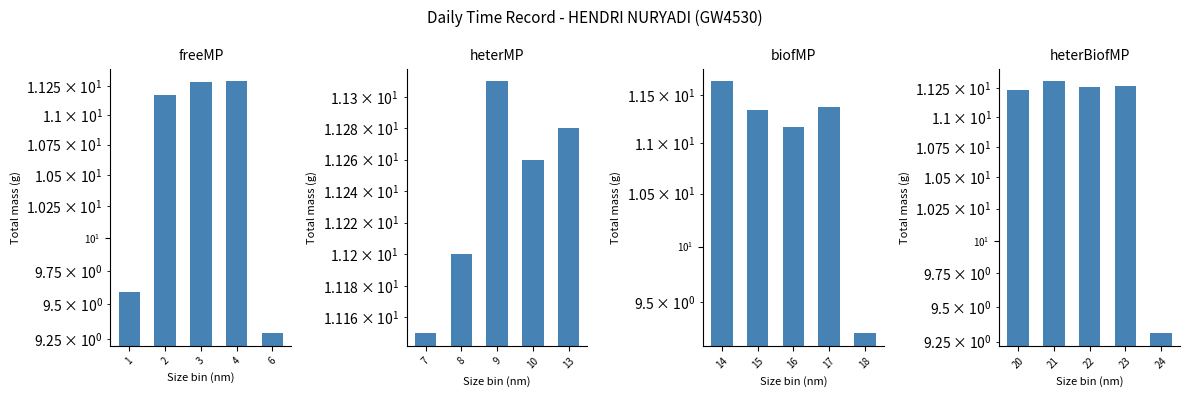

What is the approximate value of heterBiofMP at 21?

11.3